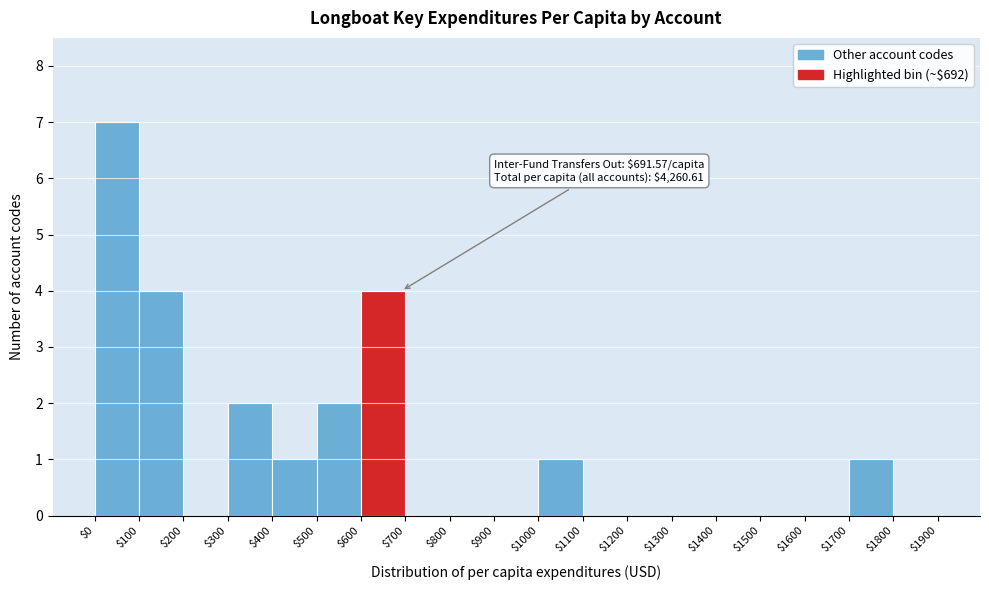

Which range on the x-axis has the tallest bar?

$0 to $100